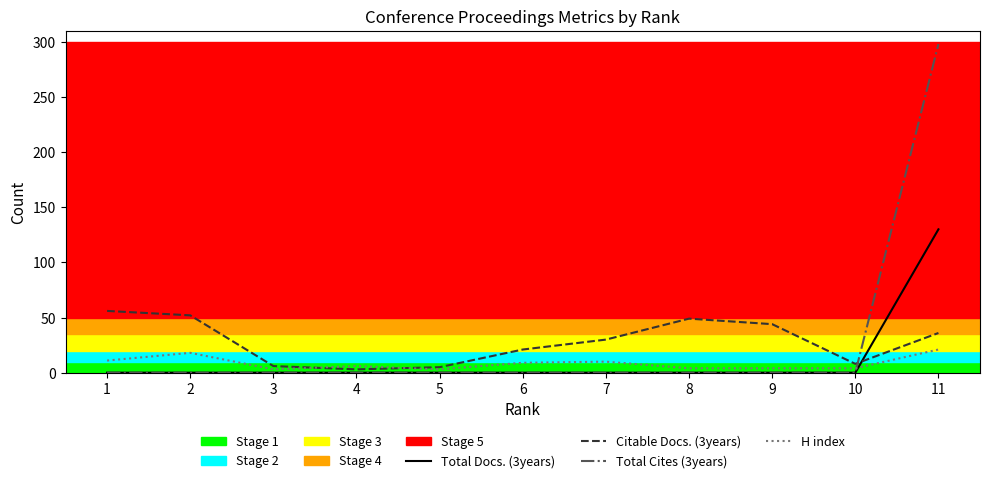

Rank the series by their maximum value, from highest to lowest.

Total Cites (3years), Total Docs. (3years), Citable Docs. (3years), H index